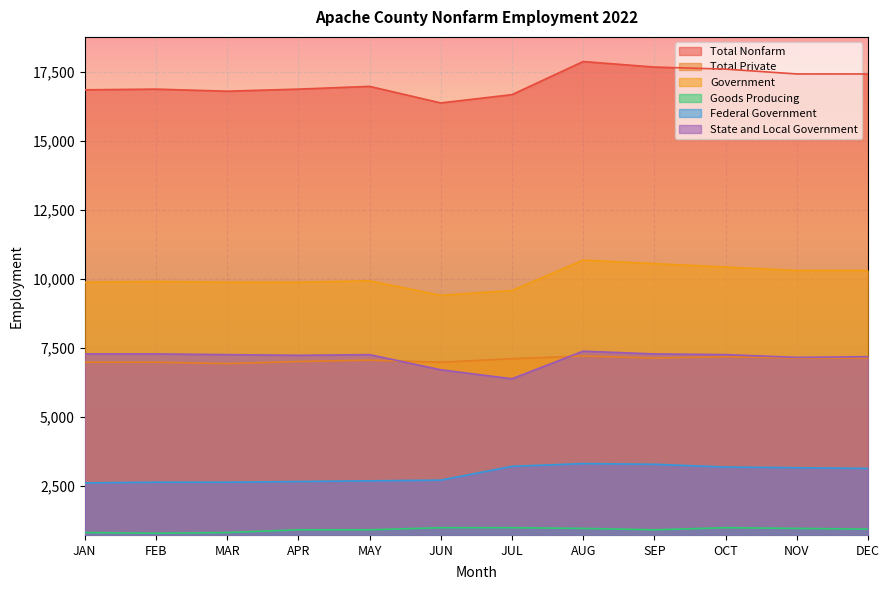

Which has a higher value, MAY or SEP?

SEP